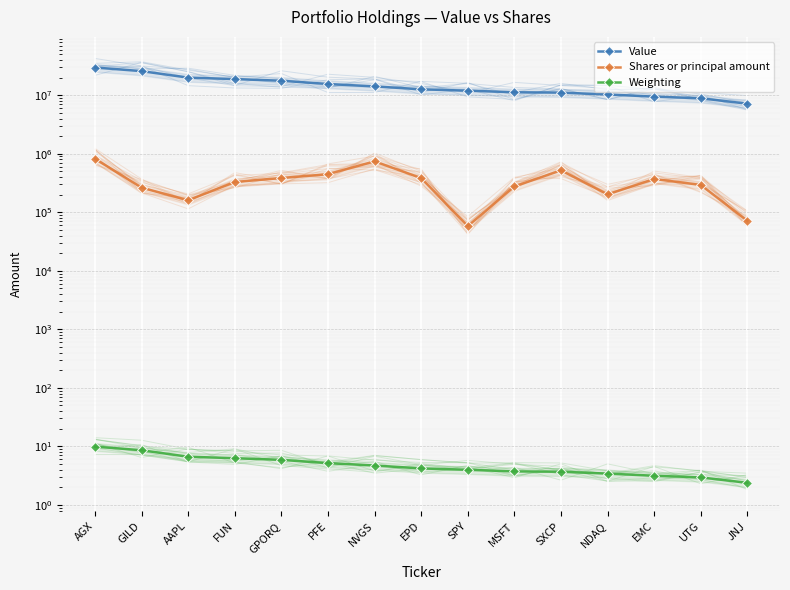

At which label does Weighting reach its minimum?

JNJ